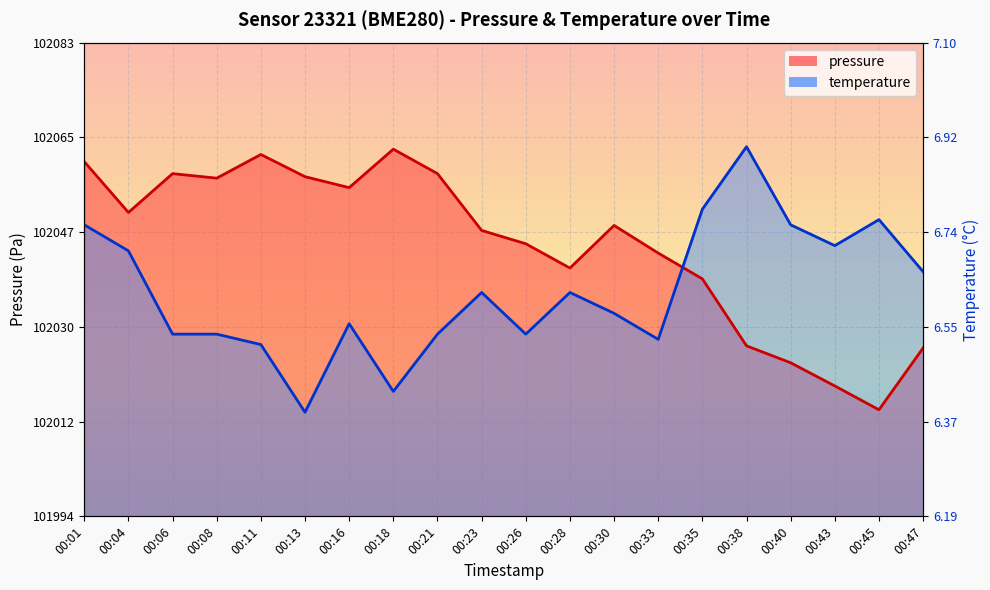

Which category has the highest value in the temperature series?

00:38